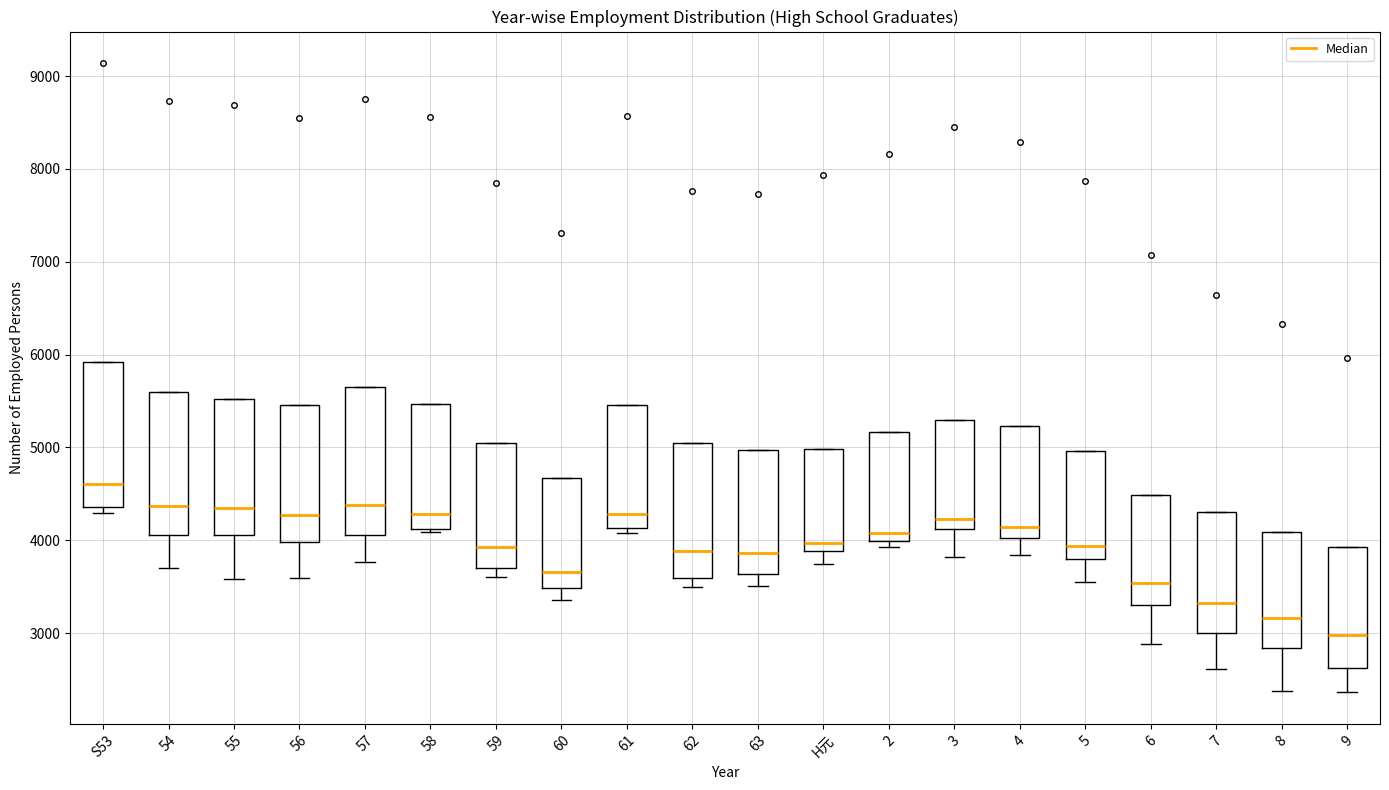

Which box has the lowest median line?

9